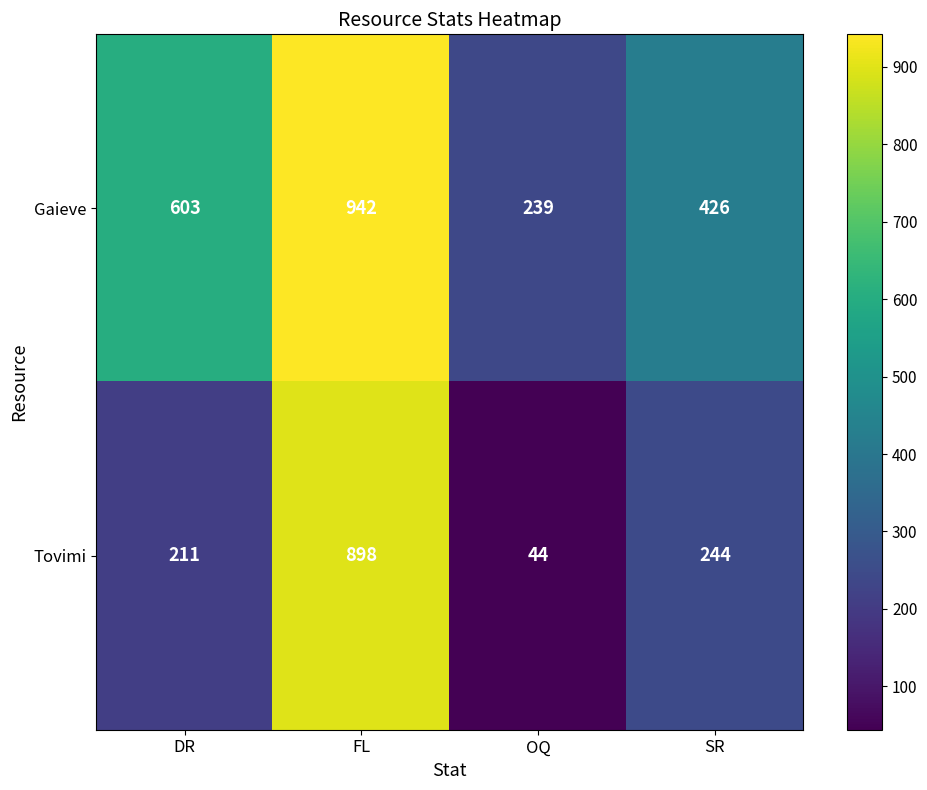

Reading left to right, list all the values displayed in this chart.

Gaieve: DR=603	FL=942	OQ=239	SR=426
Tovimi: DR=211	FL=898	OQ=44	SR=244